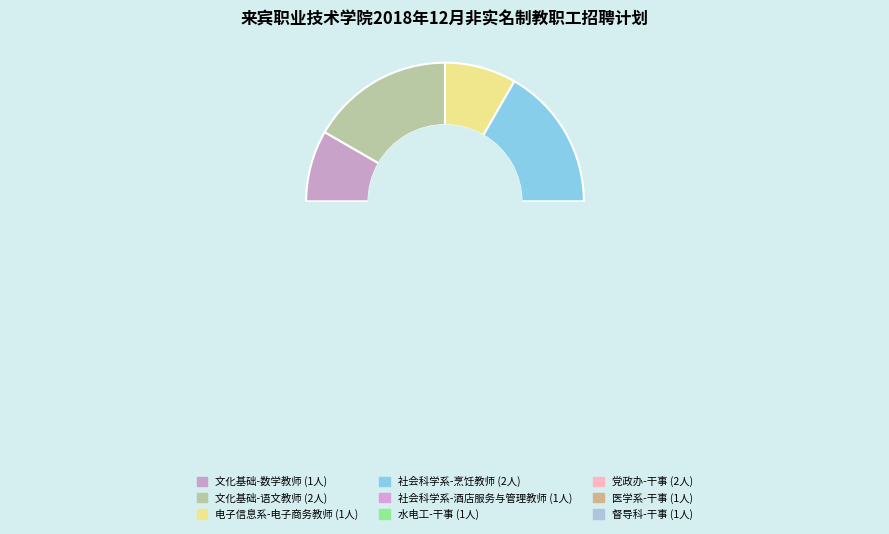

How many slices are in this pie chart?

9